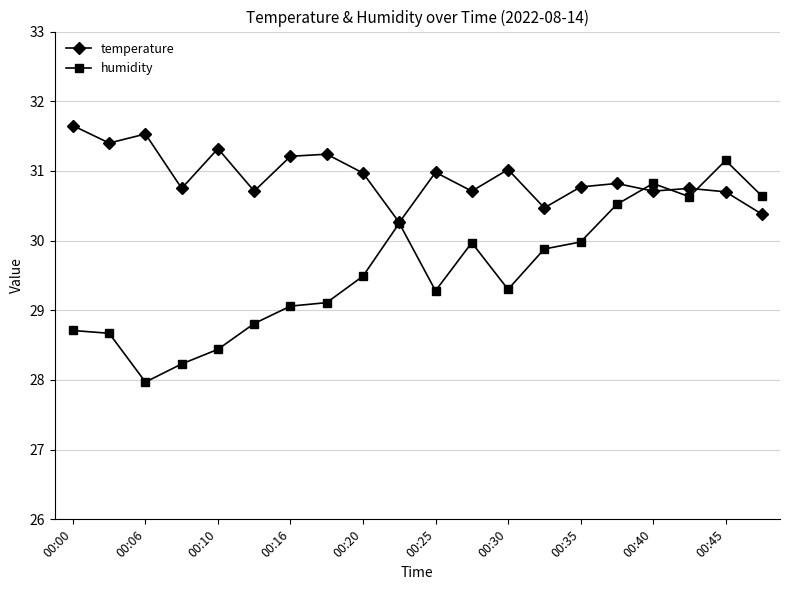

What is the smallest value displayed?

28.0